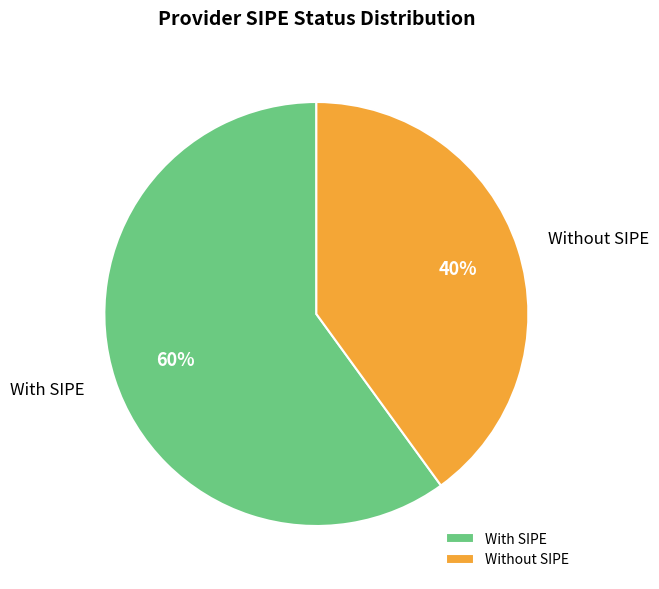

Combined, do With SIPE and Without SIPE account for over 50%?

Yes